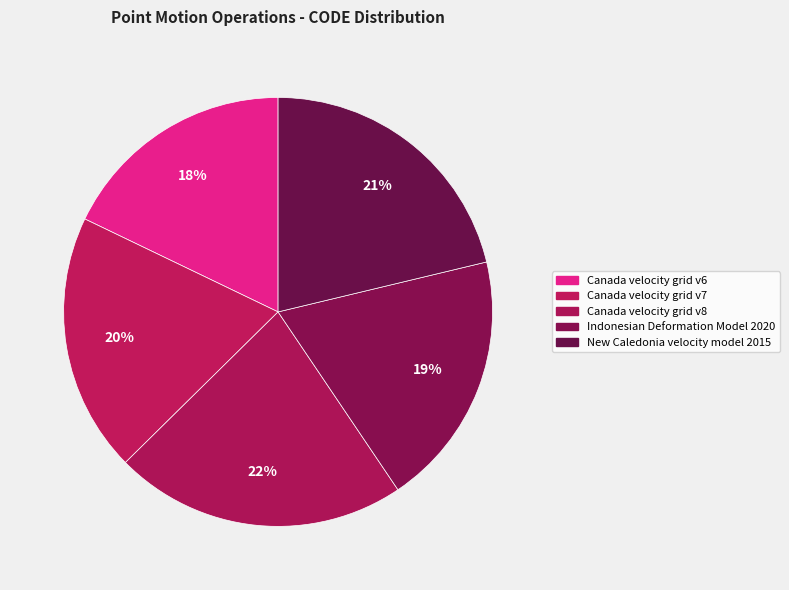

How many segments does this pie chart have?

5